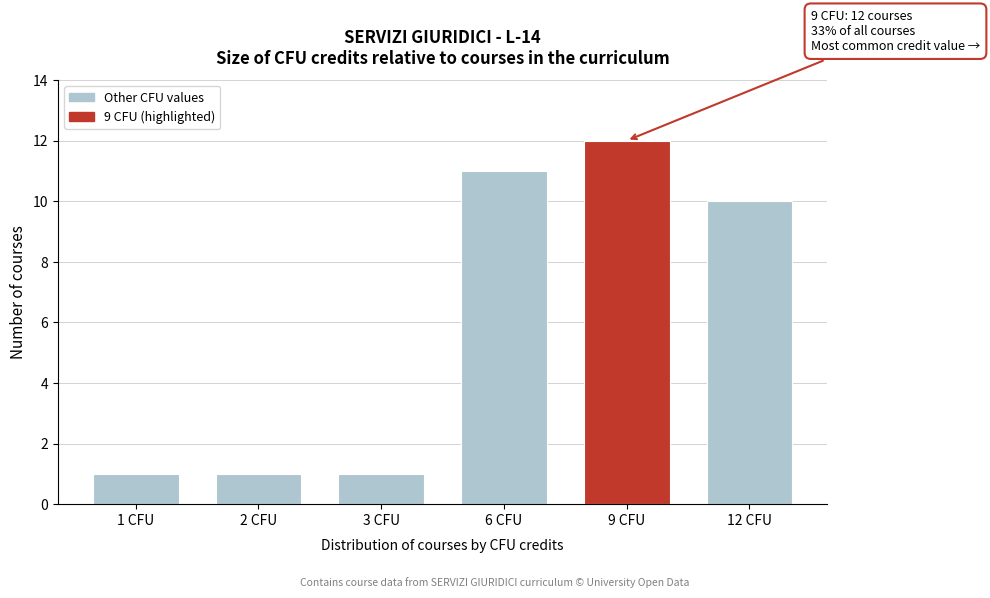

Reading left to right, transcribe all the data shown in this chart.

1 CFU=1	2 CFU=1	3 CFU=1	6 CFU=11	9 CFU=12	12 CFU=10